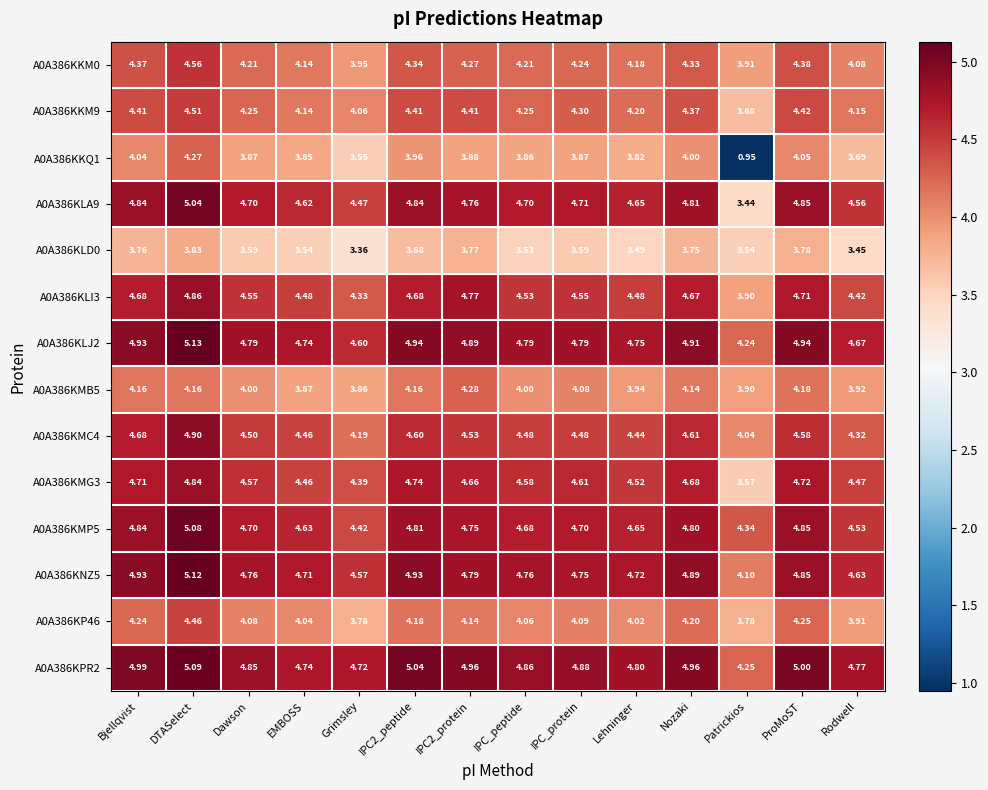

What is the total value across all series at IPC2_peptide?

63.3